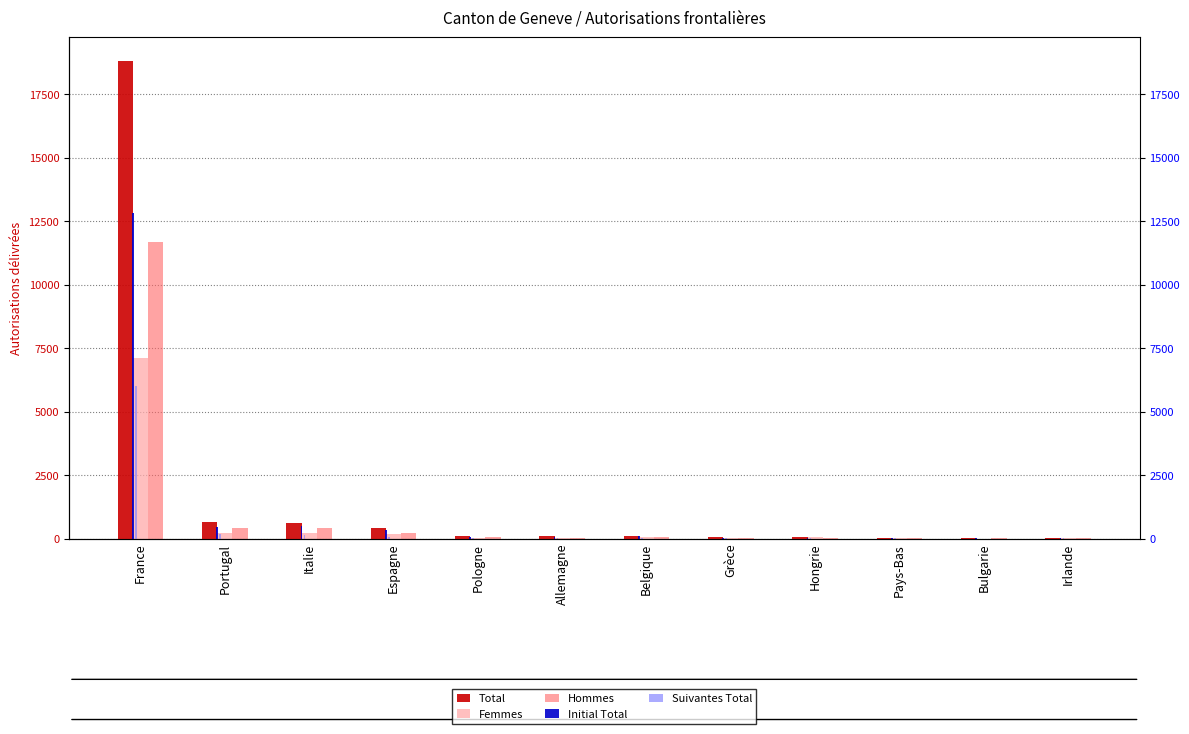

How many series are shown in this chart?

5